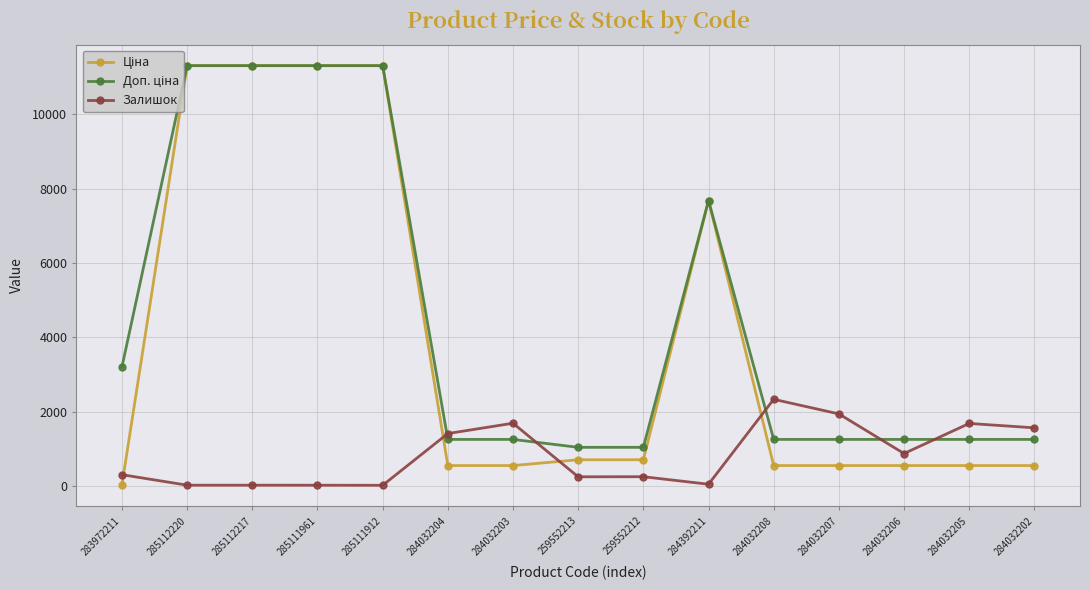

What is the total value across all series at 284032203?

3479.1